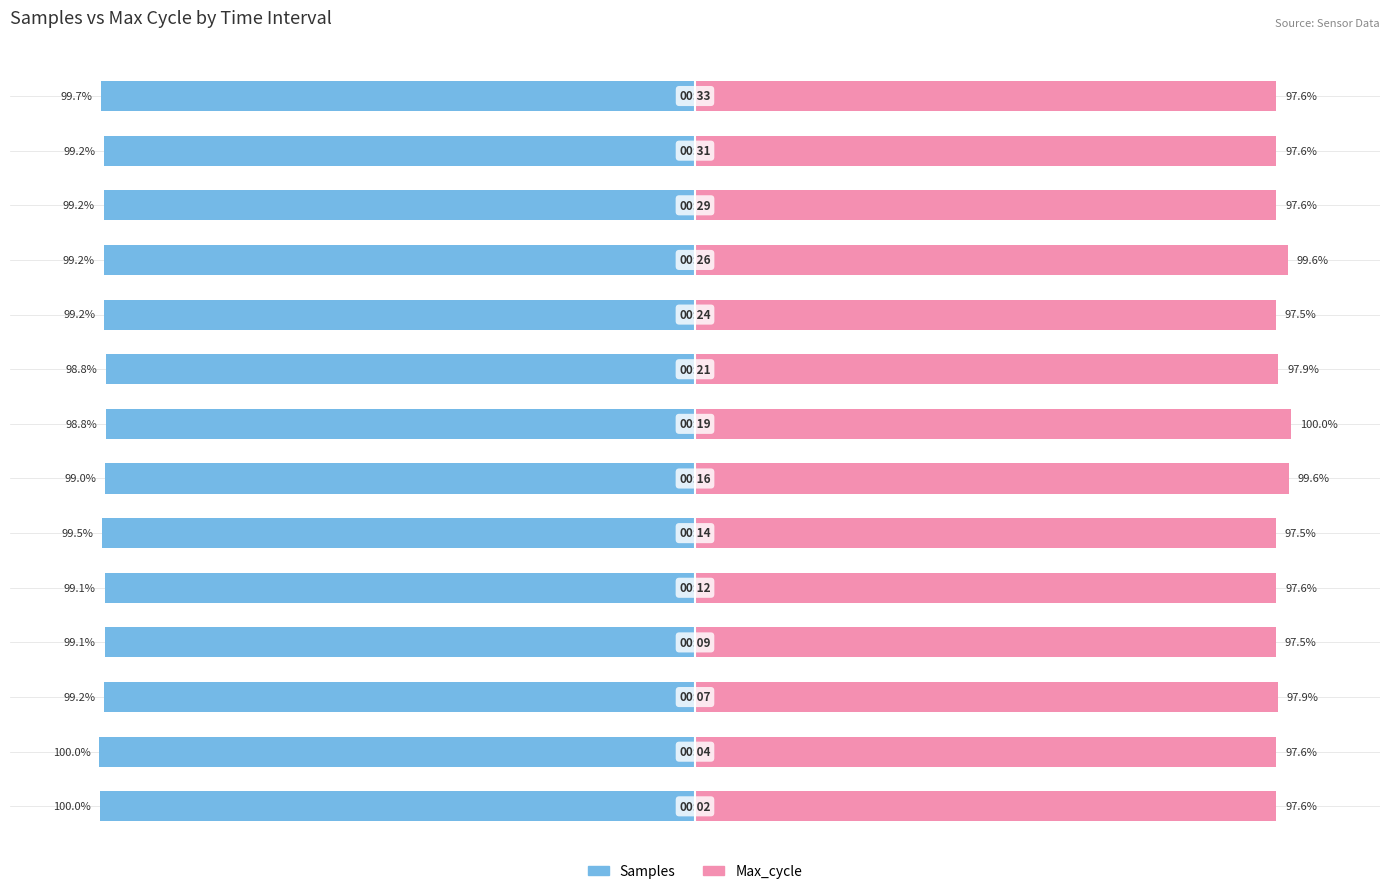

What is the sum of the Max_cycle values at 2 and 3?

195.4